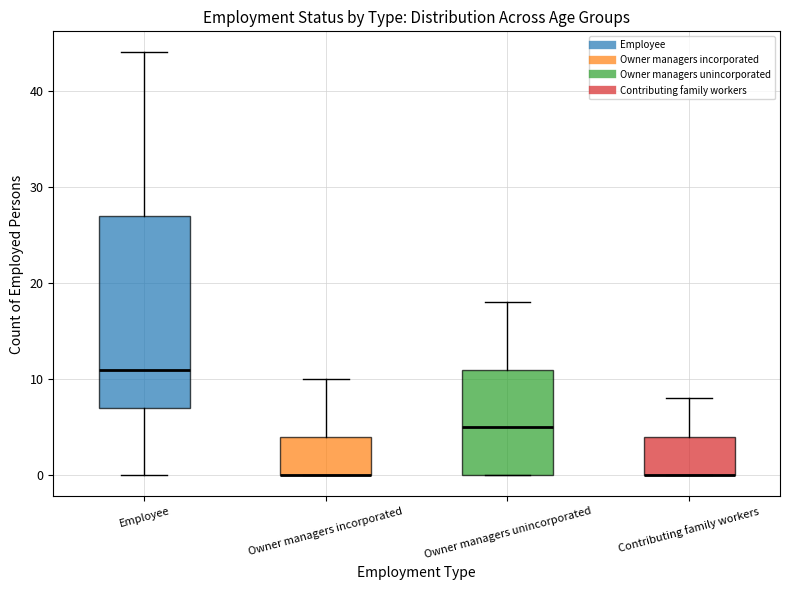

Where is the lower edge of the box for Owner managers unincorporated on the y-axis? The values are not printed on the chart, so give them approximately, as read against the axis.

0